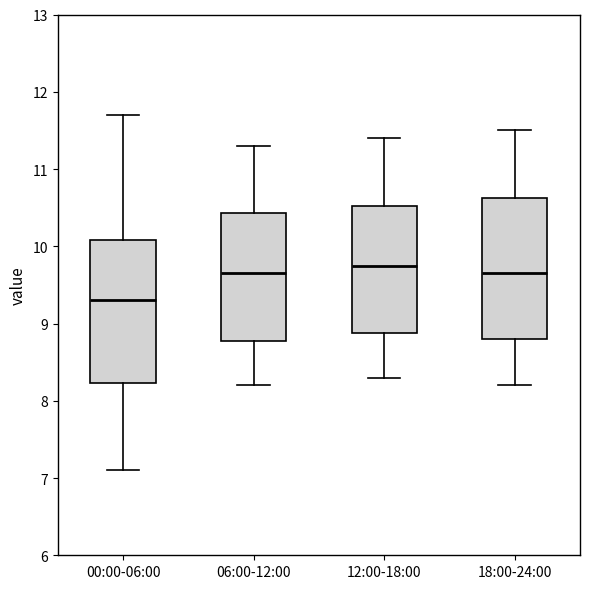

Reading left to right, transcribe this box plot: for each box, give where its median line is, the range the box spans, and where its two whiskers end, as read against the y-axis. The values are not printed on the chart, so give them approximately, as read against the axis.

00:00-06:00: median 9.3, box 8.2 to 10.1, whiskers 7.1 to 11.7
06:00-12:00: median 9.7, box 8.8 to 10.4, whiskers 8.2 to 11.3
12:00-18:00: median 9.8, box 8.9 to 10.5, whiskers 8.3 to 11.4
18:00-24:00: median 9.7, box 8.8 to 10.6, whiskers 8.2 to 11.5